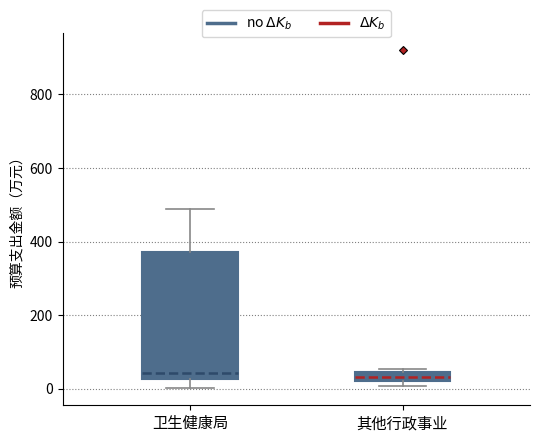

Where is the upper edge of the box for 卫生健康局 on the y-axis? The values are not printed on the chart, so give them approximately, as read against the axis.

380